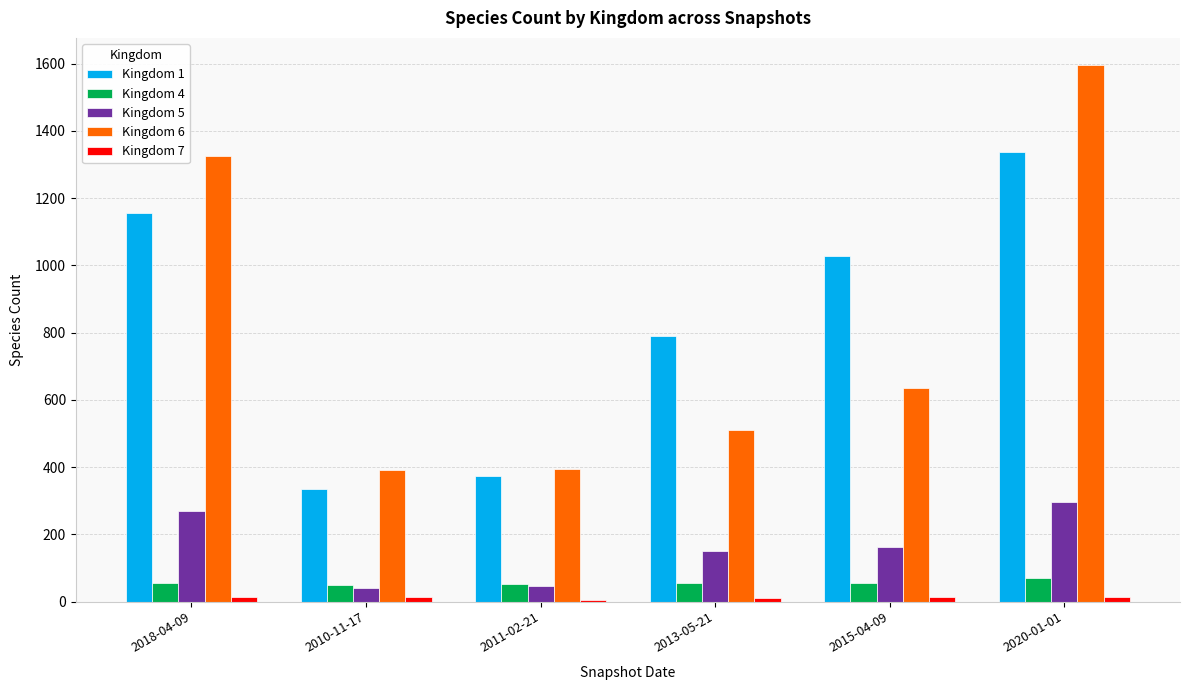

Which series has the largest range (max minus min)?

Kingdom 6